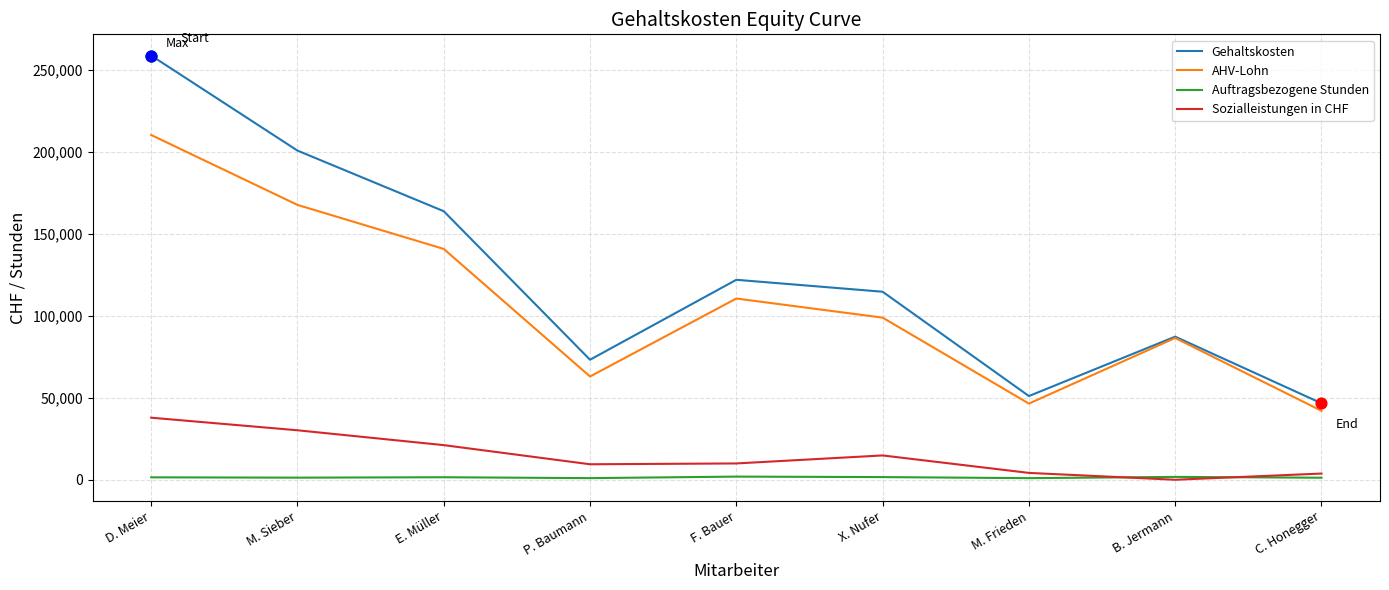

At how many categories does at least one series exceed 88530?

5